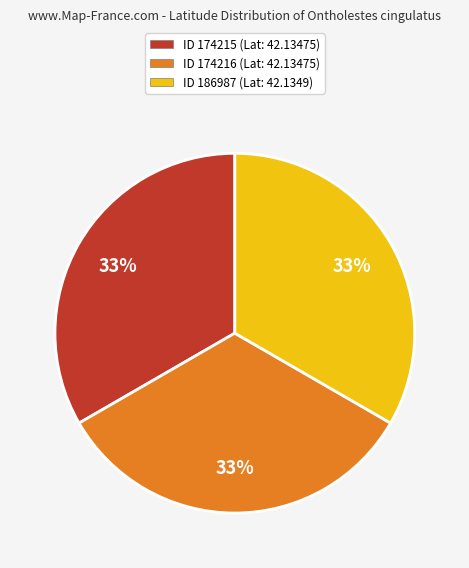

Does any single category account for the majority?

No